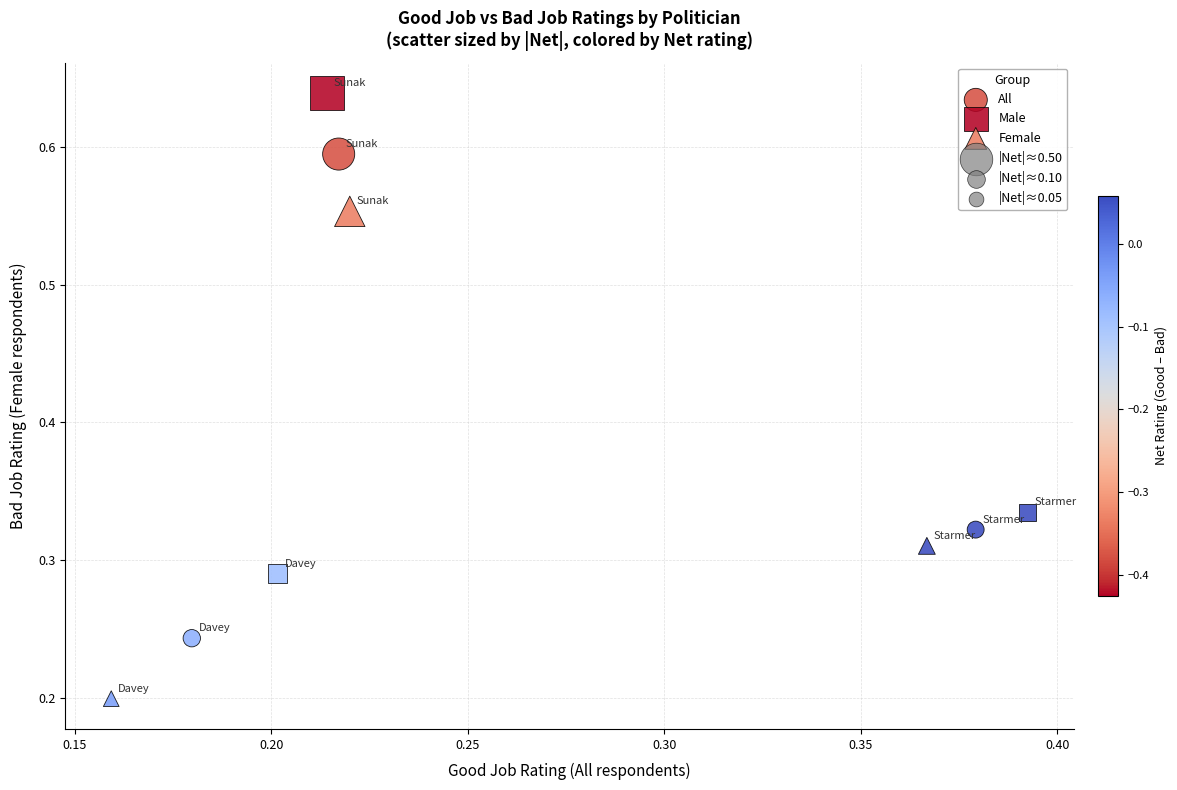

Which series has the widest spread of Y values?

Female